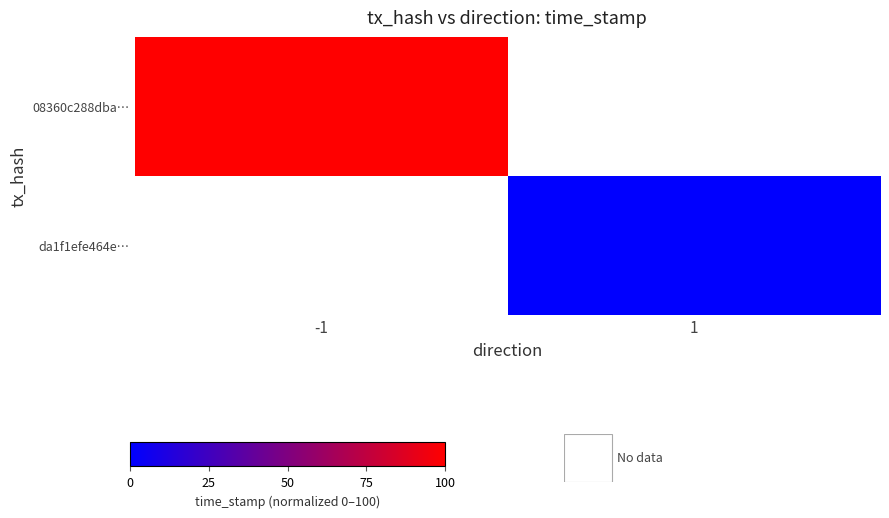

At which label does da1f1efe464e… reach its peak?

-1